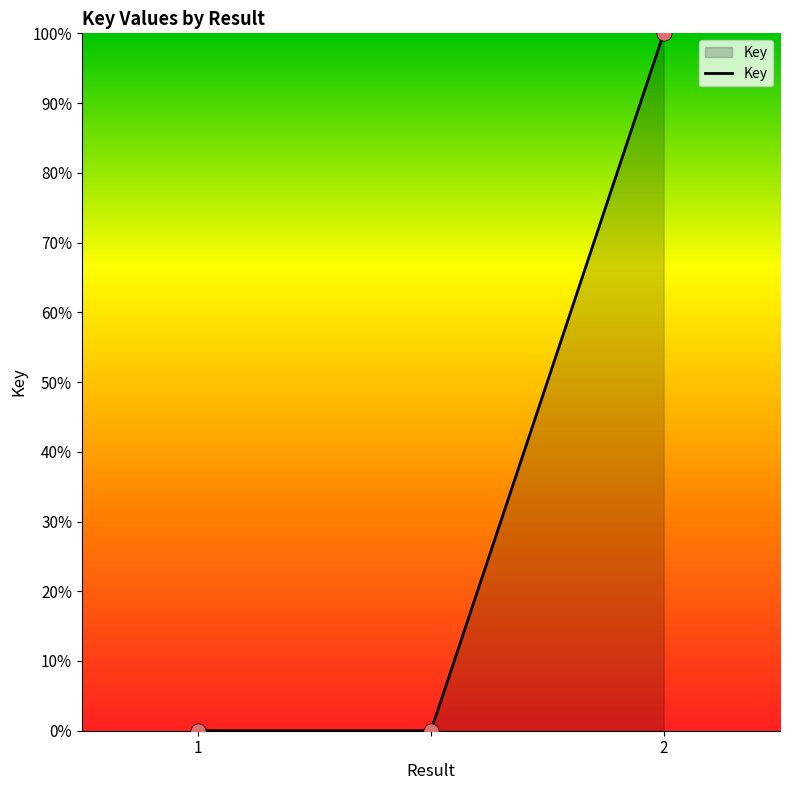

What is the greatest value displayed?

100